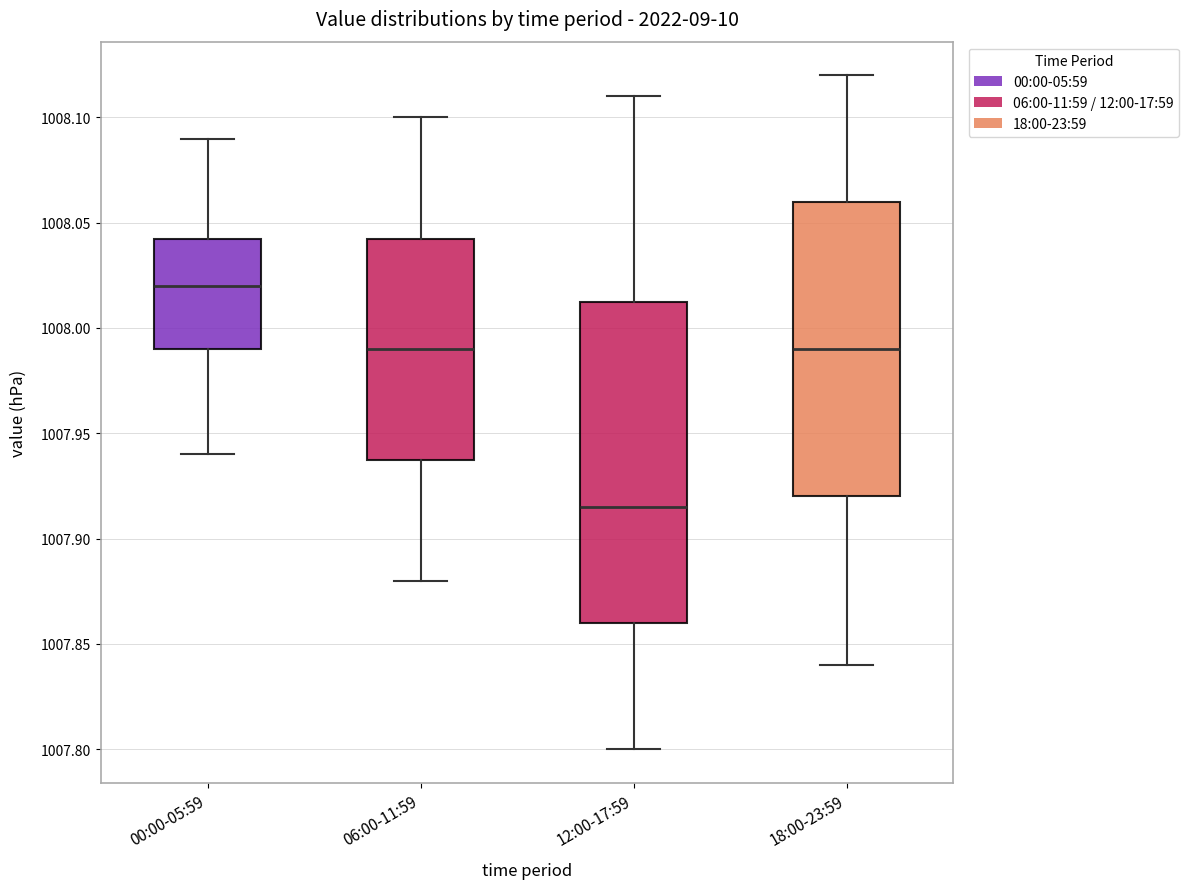

Which box is the tallest, from its lower edge to its upper edge?

12:00-17:59